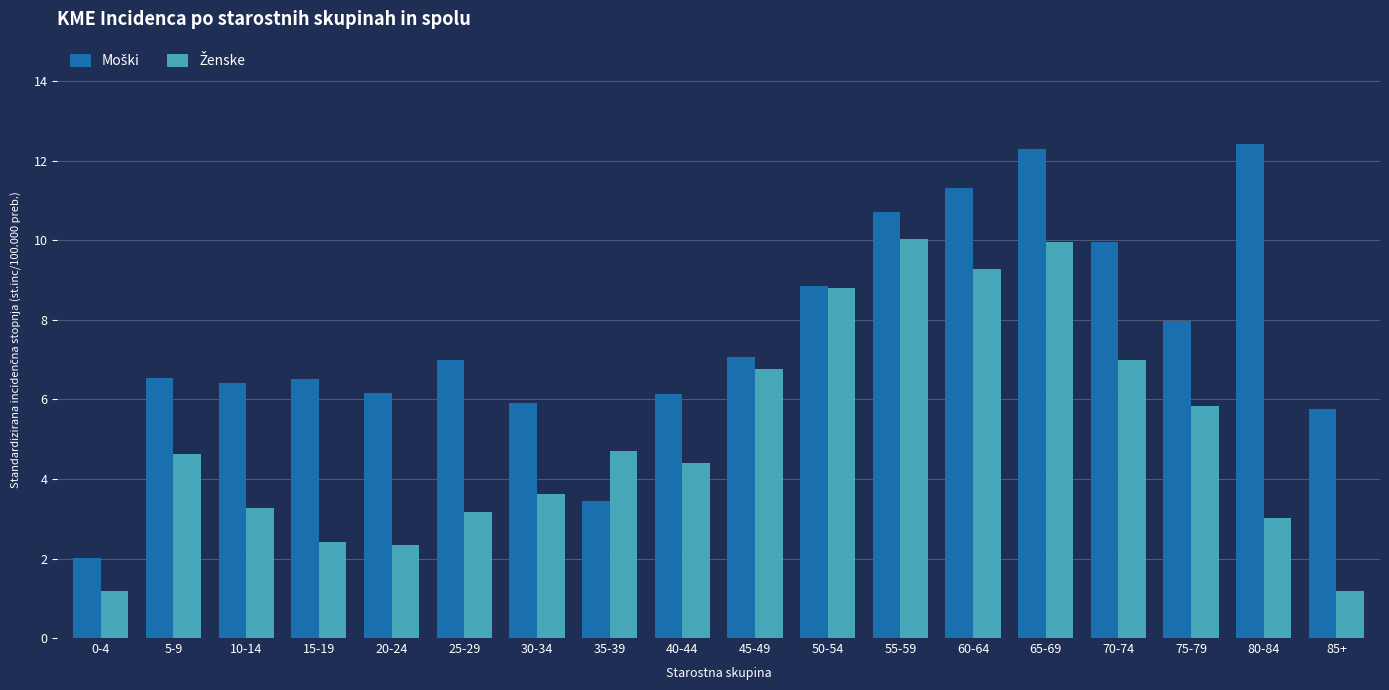

How many data points does each series have?

18